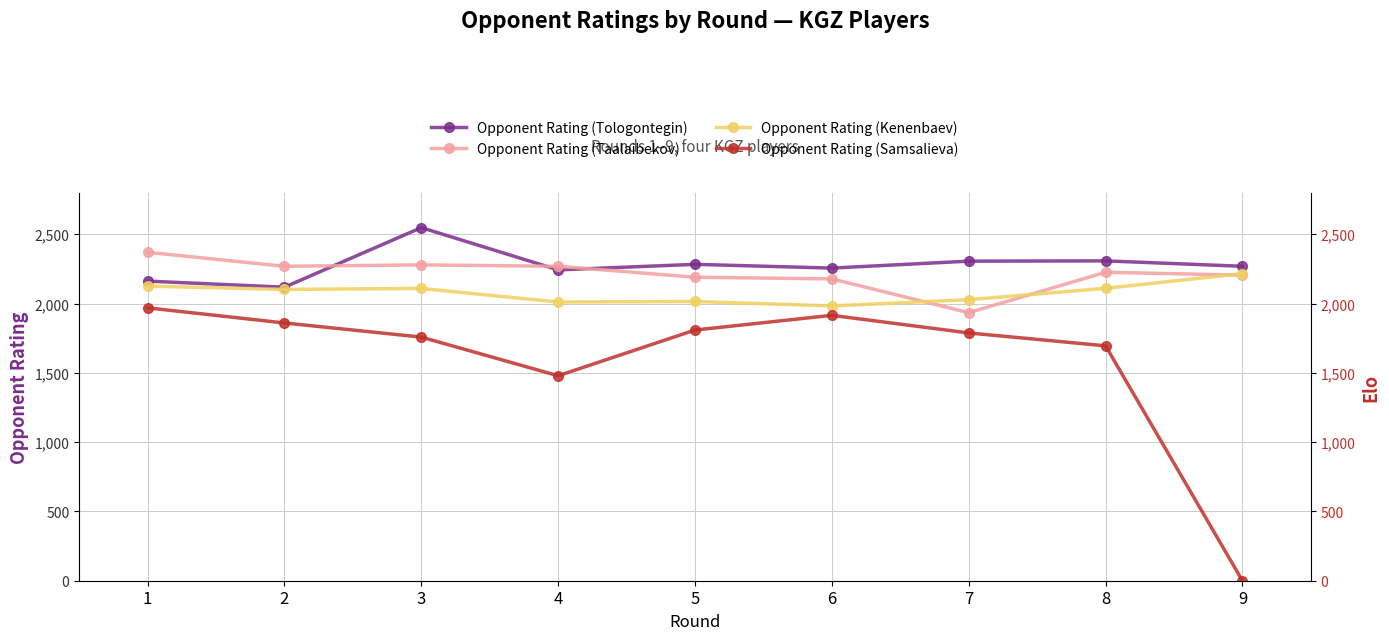

What is the difference between the maximum and minimum values in the Opponent Rating (Tologontegin) series?

430